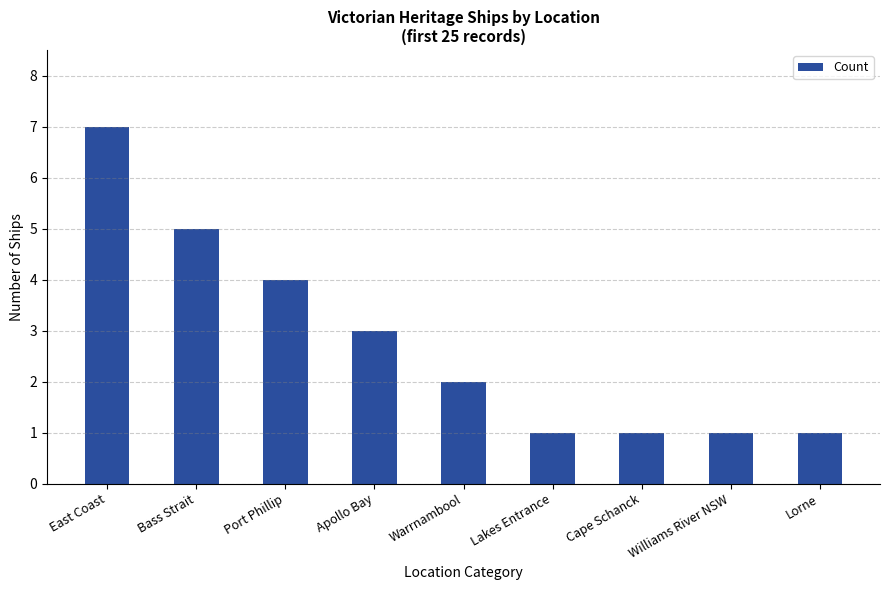

What is the maximum value shown in the chart?

7